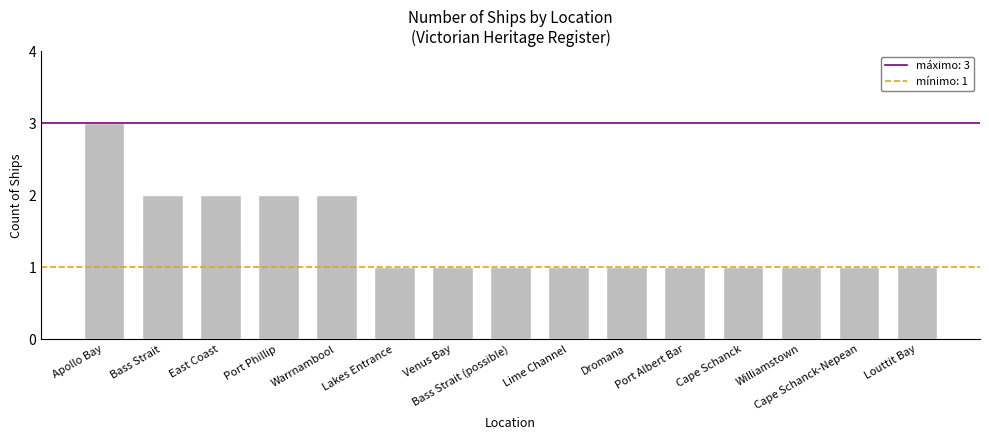

How many values are between 1 and 2?

14